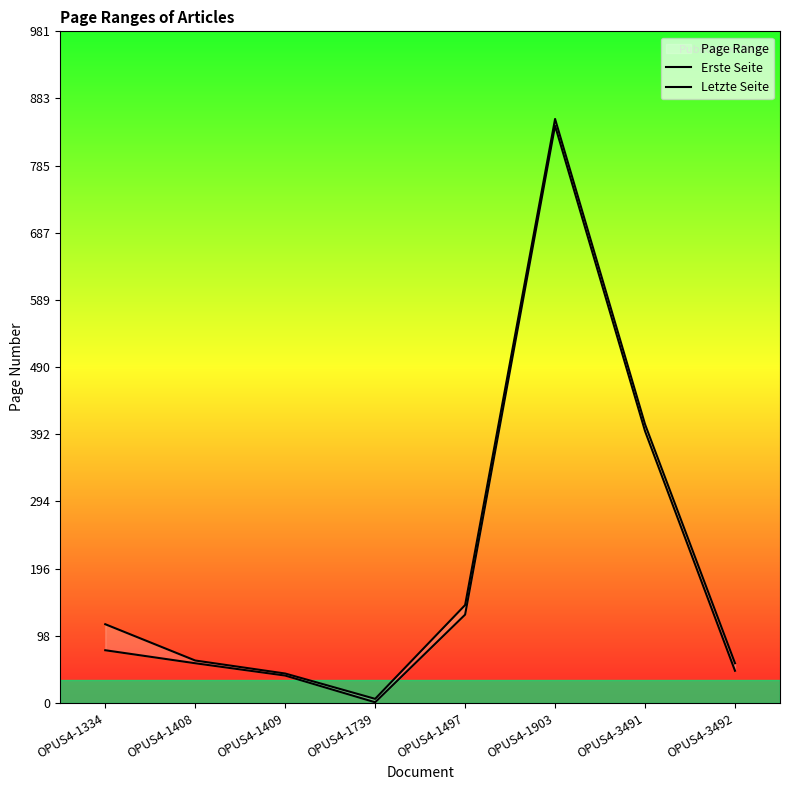

True or false: Erste Seite and Letzte Seite intersect in this chart.

False